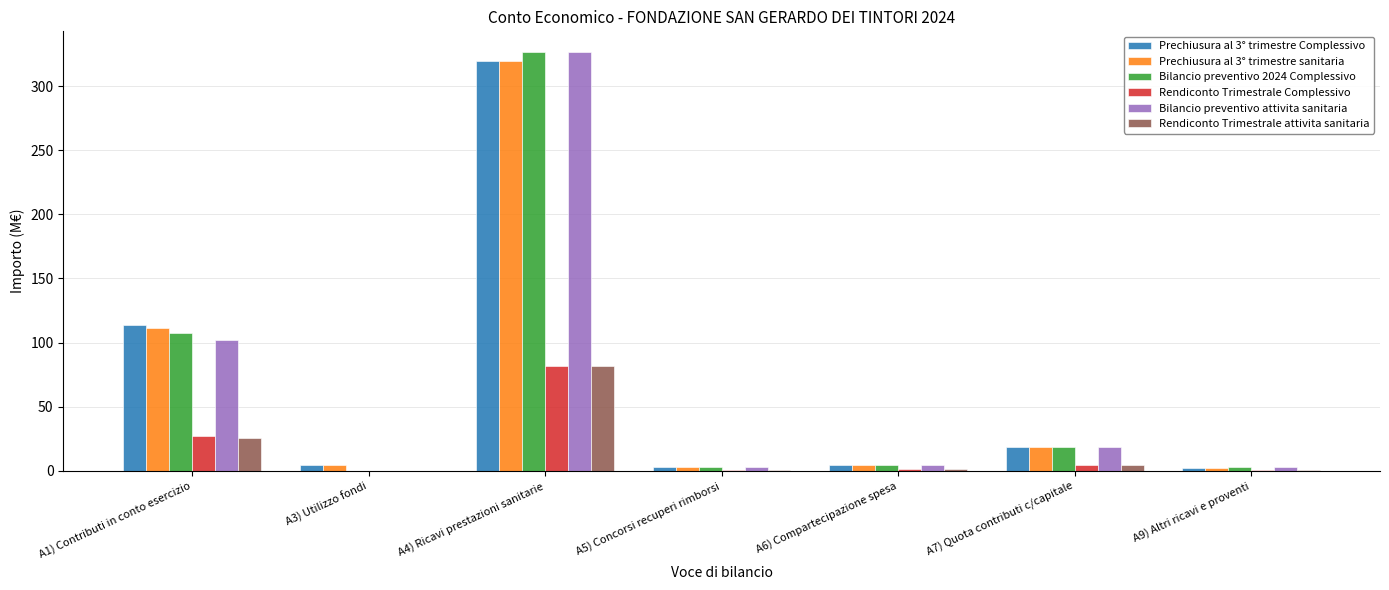

Between A1) Contributi in conto esercizio and A6) Compartecipazione spesa, which series saw the biggest shift?

Prechiusura al 3° trimestre Complessivo